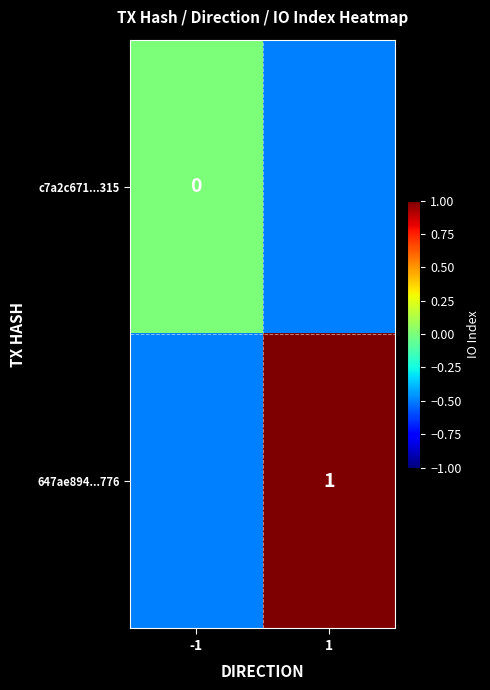

Is the value of 647ae894...776 at 1 greater than the value of c7a2c671...315 at -1?

Yes